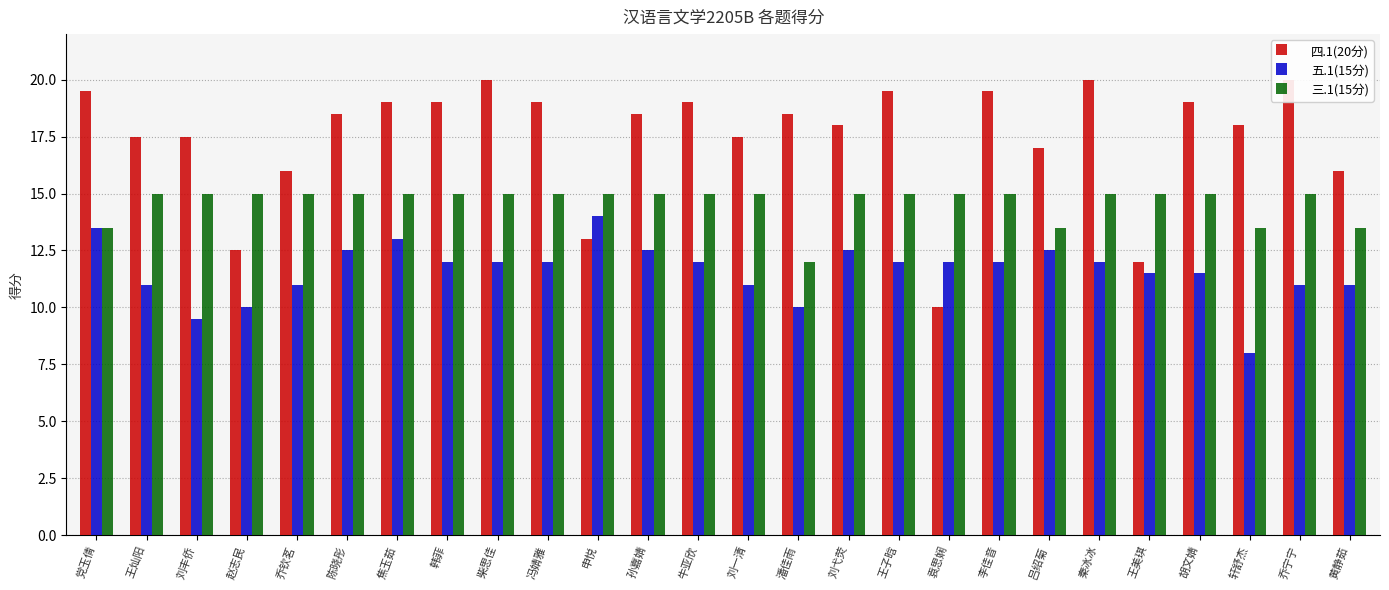

Which has a higher value, 韩菲 or 轩舒杰?

韩菲